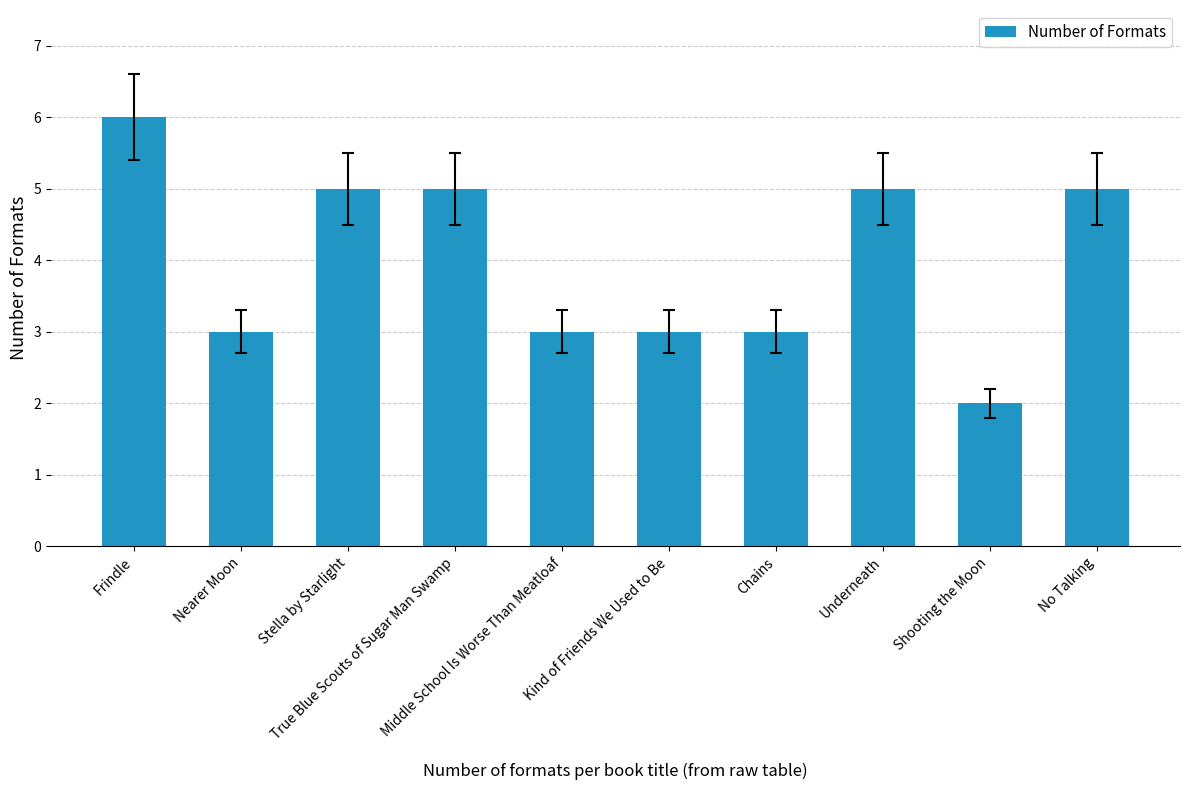

The chart shows a value of 5 at Stella by Starlight. True or false?

True